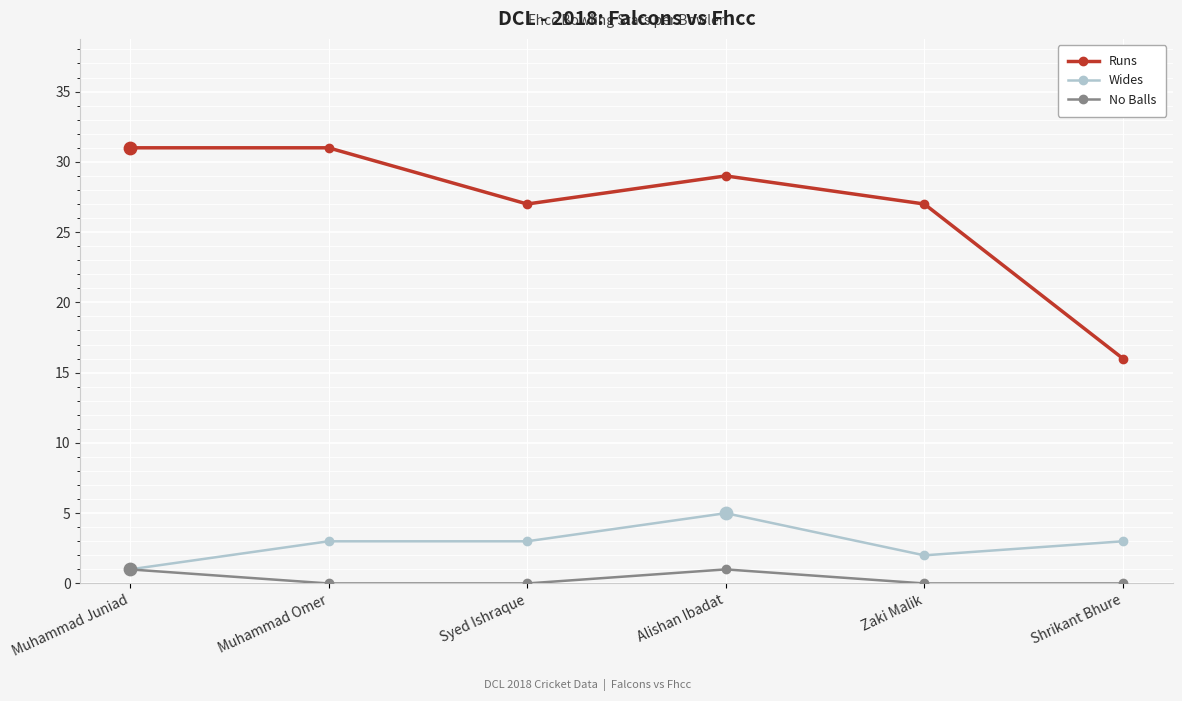

What is the spread (max minus min) of values at Muhammad Juniad?

30